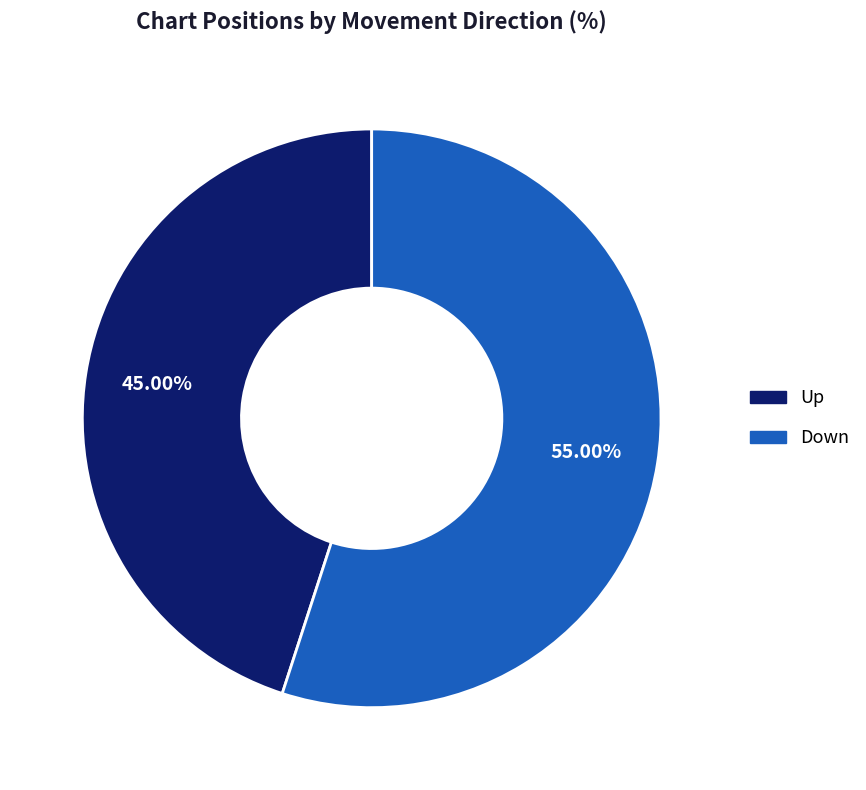

Does any single category account for the majority?

Yes